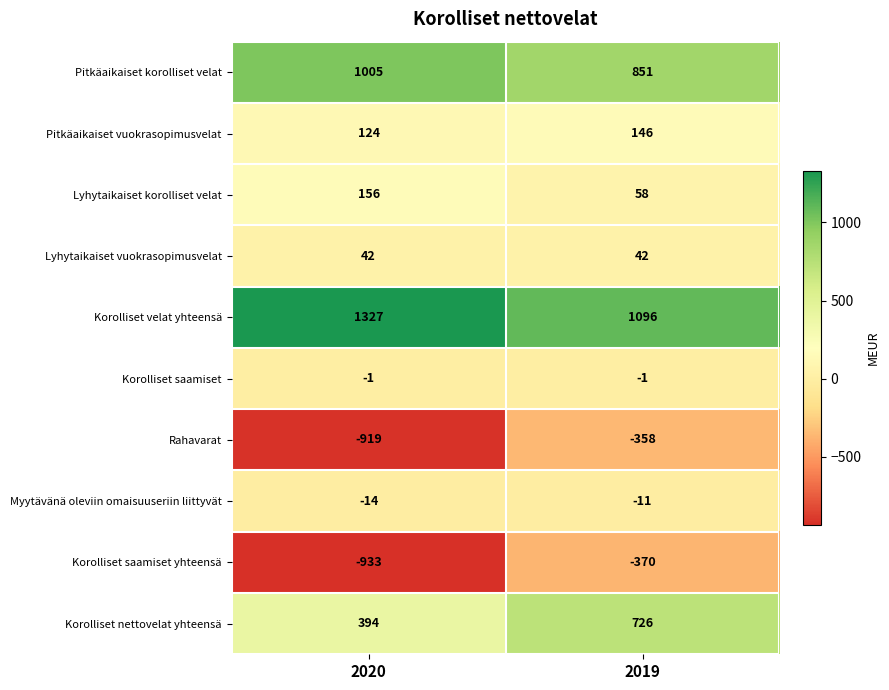

At which category does the chart reach its peak across all series?

2020